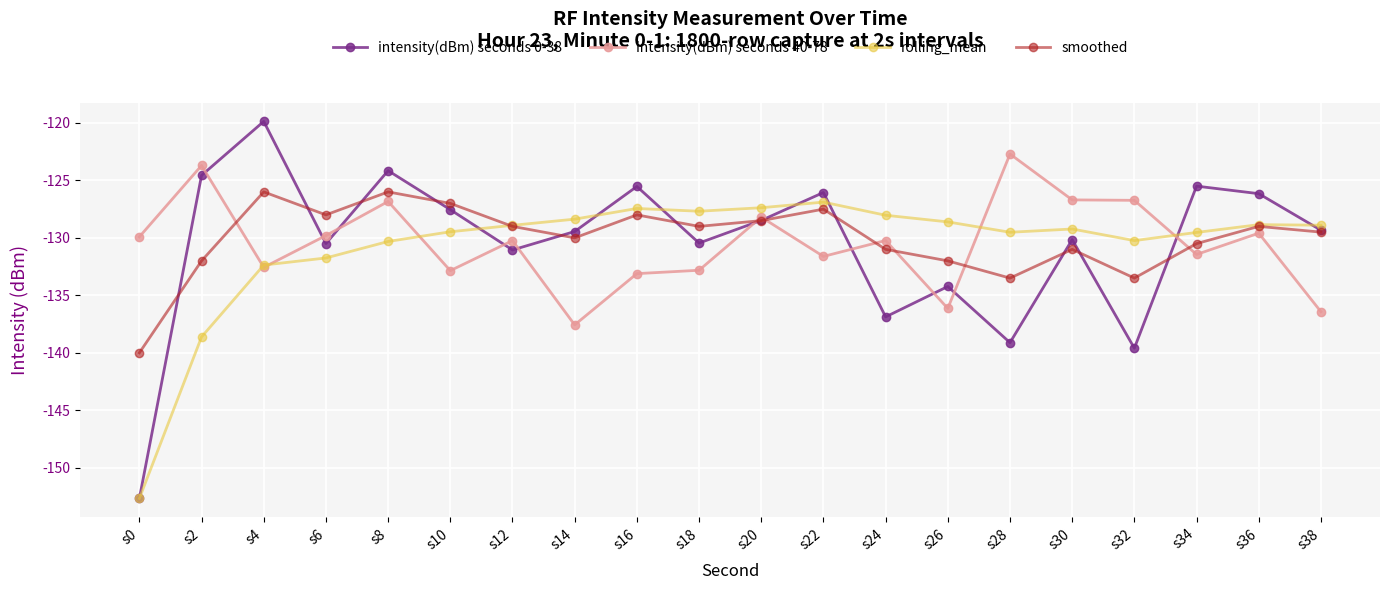

At which category does intensity(dBm) seconds 0-38 reach its first local valley?

s6